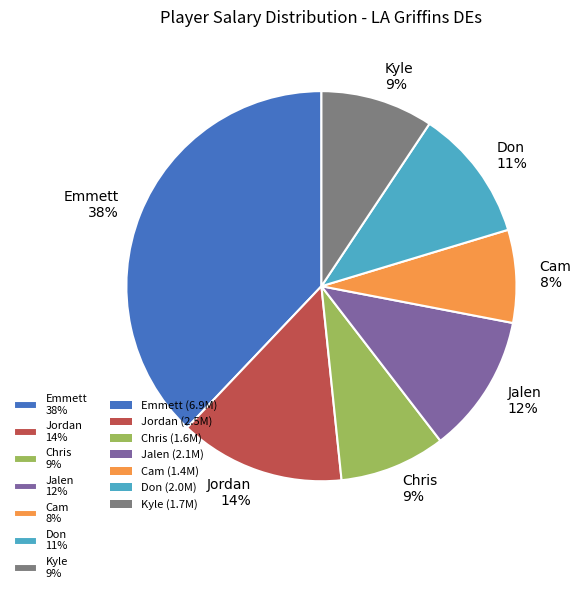

Is Don the majority of the pie?

No